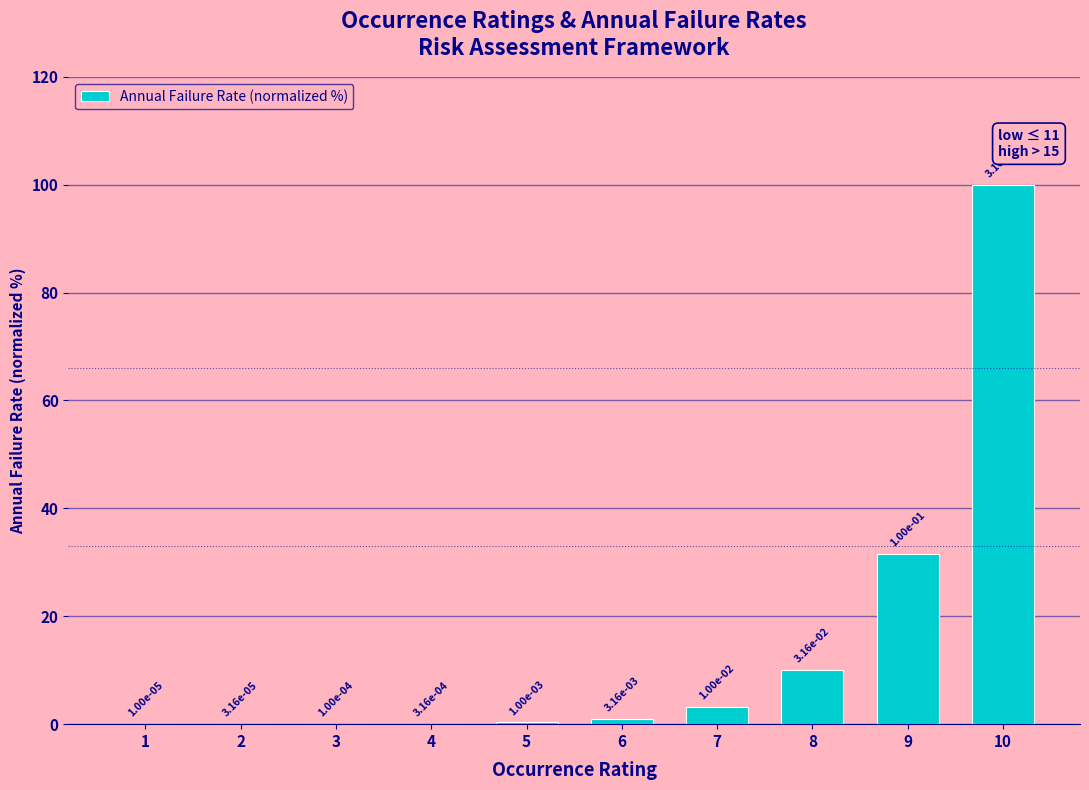

The chart shows a value of 1.0 at 6. True or false?

True